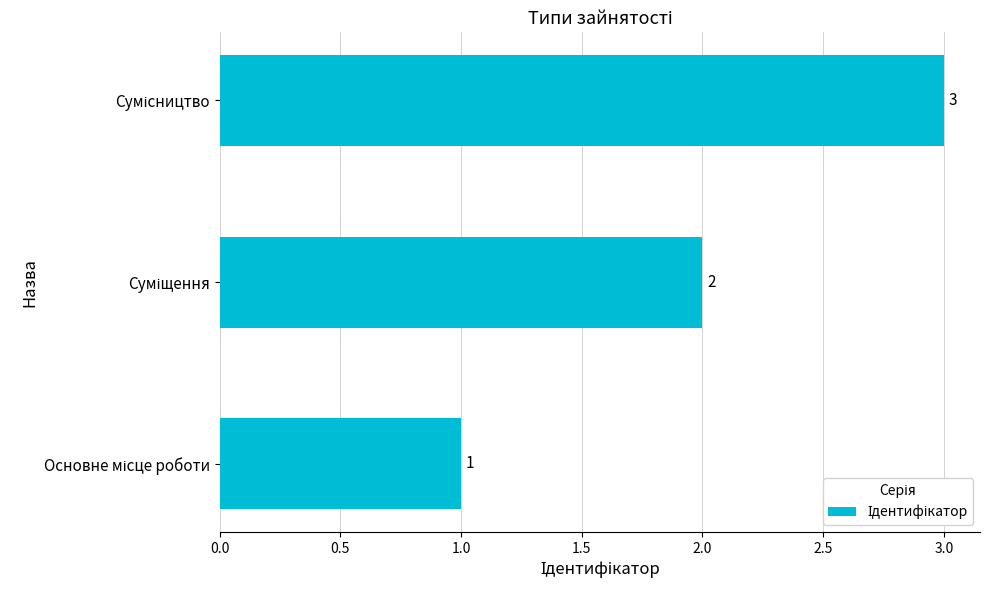

Count the values in the range 1 to 3.

3